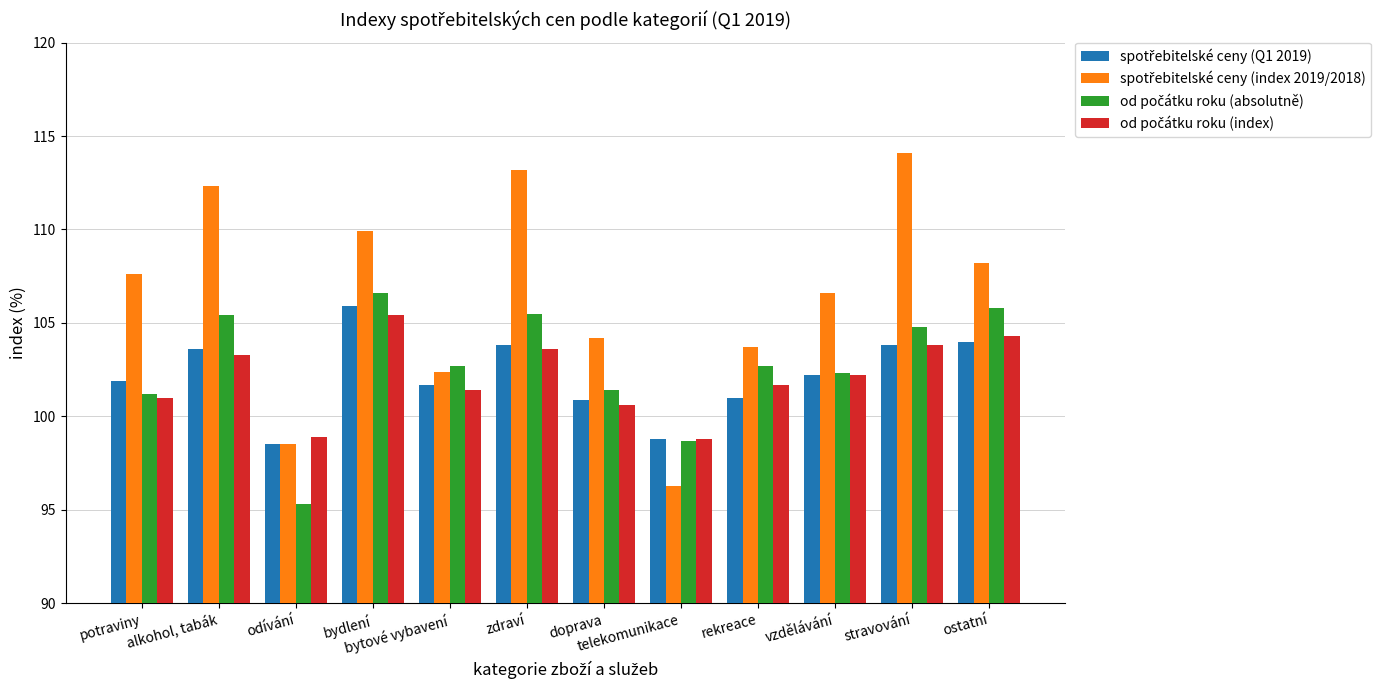

How many series are shown in this chart?

4